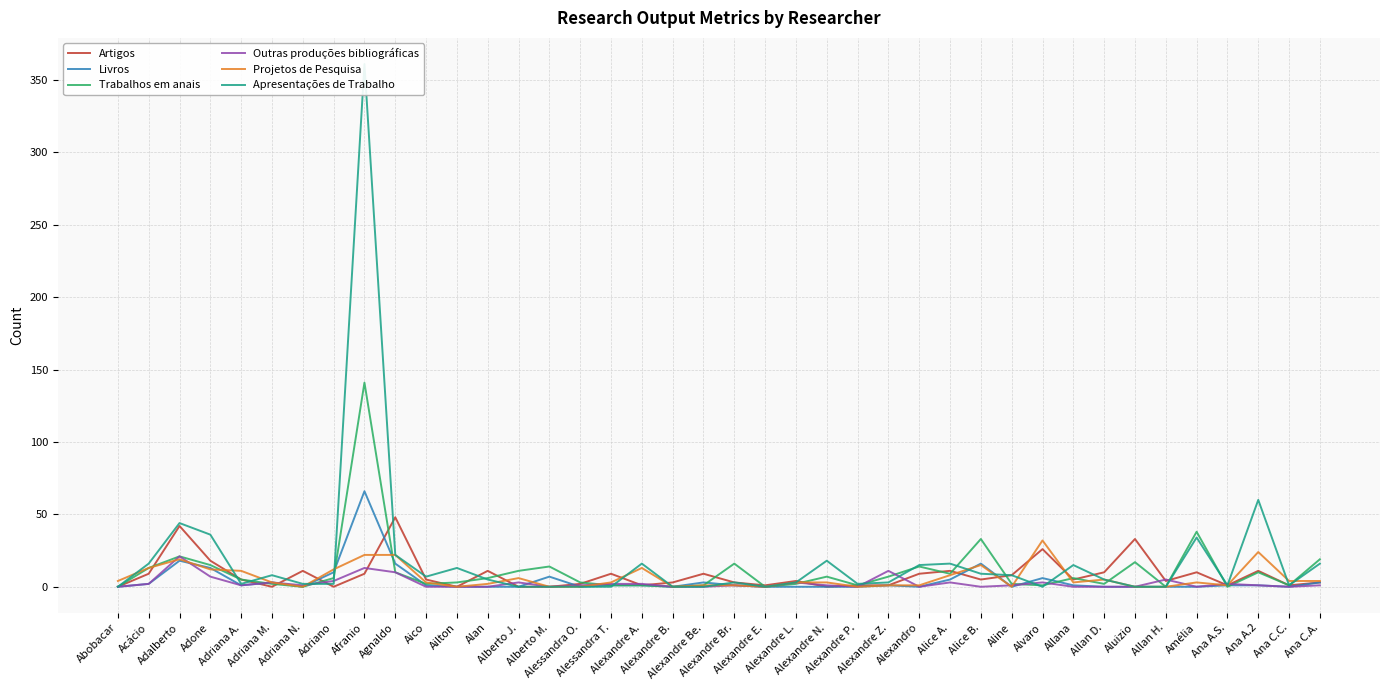

Is it true that Trabalhos em anais equals 3 at Adriana M.?

False